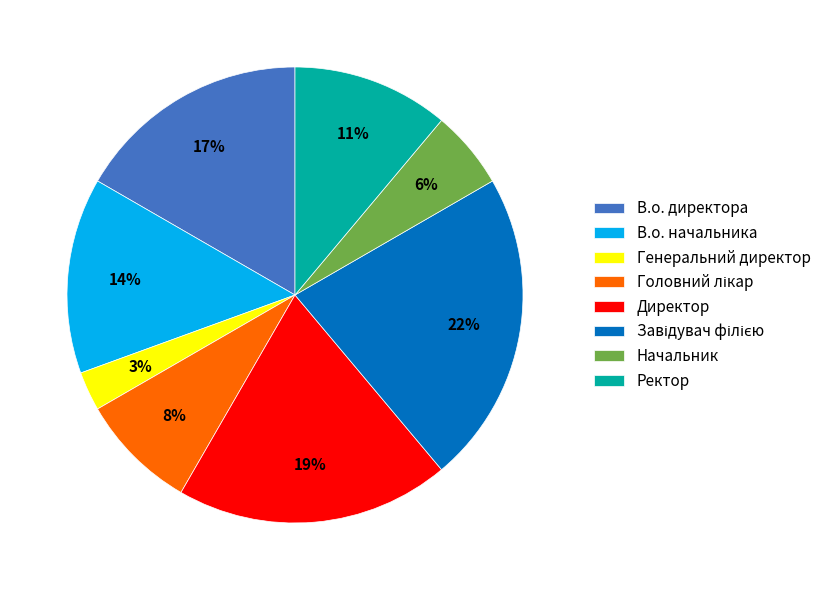

Which slice is the smallest?

Генеральний директор